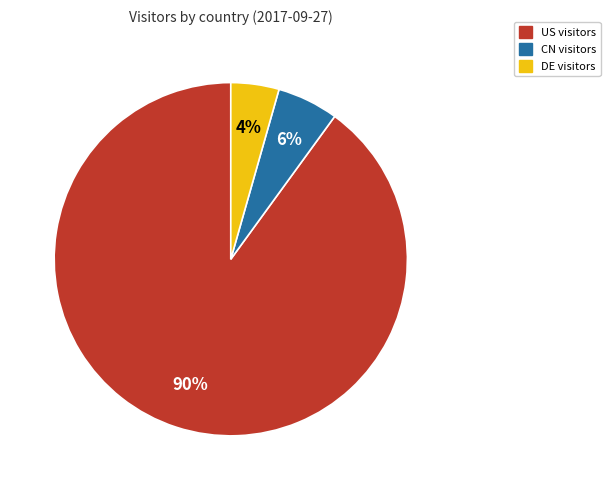

To the nearest percent, what is the difference between the largest and smallest slice percentages?

86%